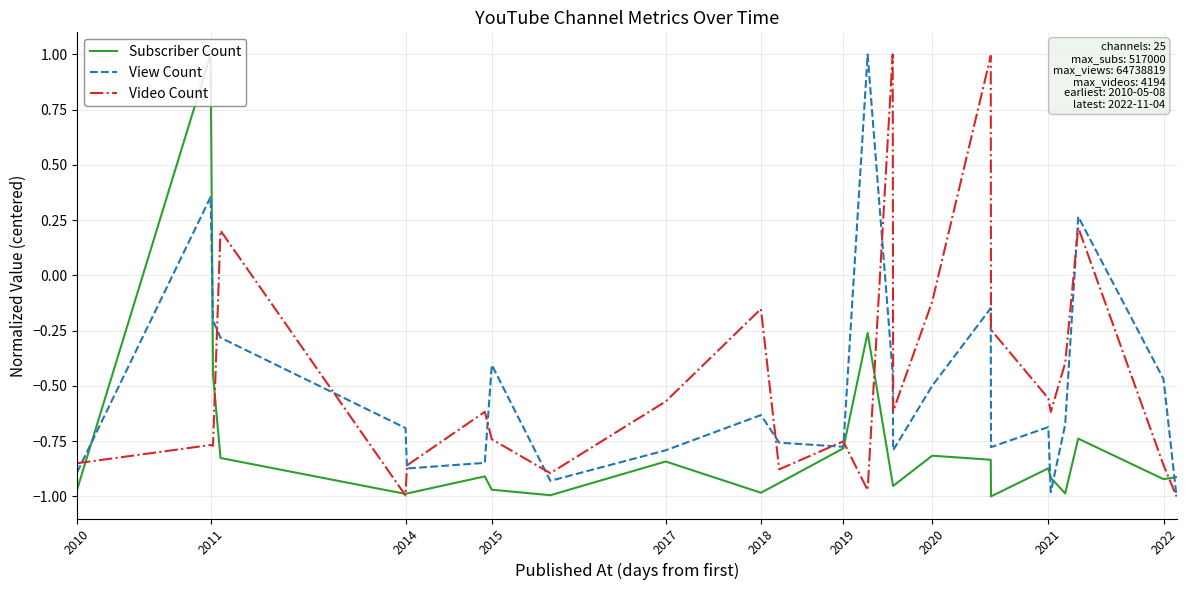

What is the highest value of the Video Count series?

1.0